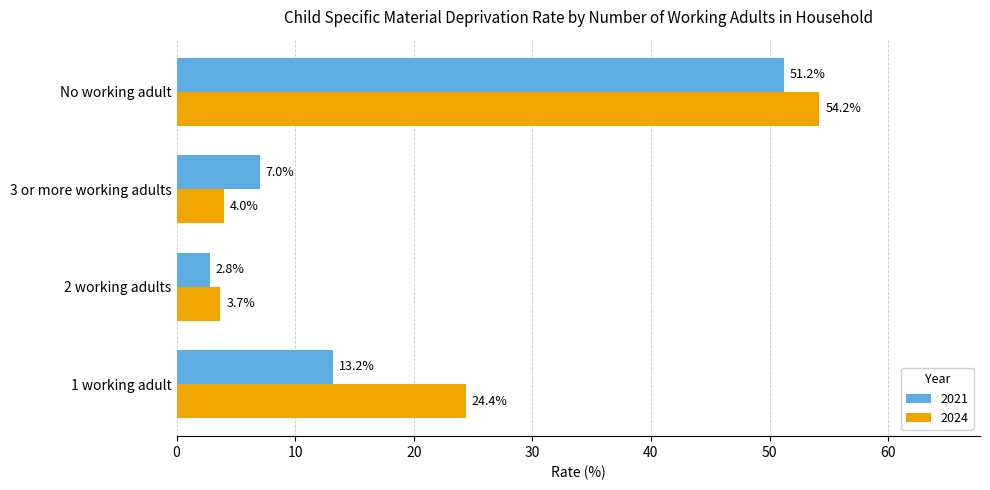

True or false: 2021 has a value of 2.8 at 2 working adults.

True